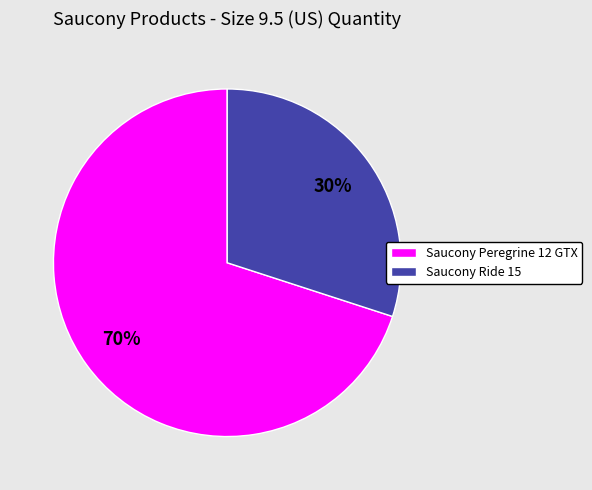

Which has a higher value, Saucony Peregrine 12 GTX or Saucony Ride 15?

Saucony Peregrine 12 GTX